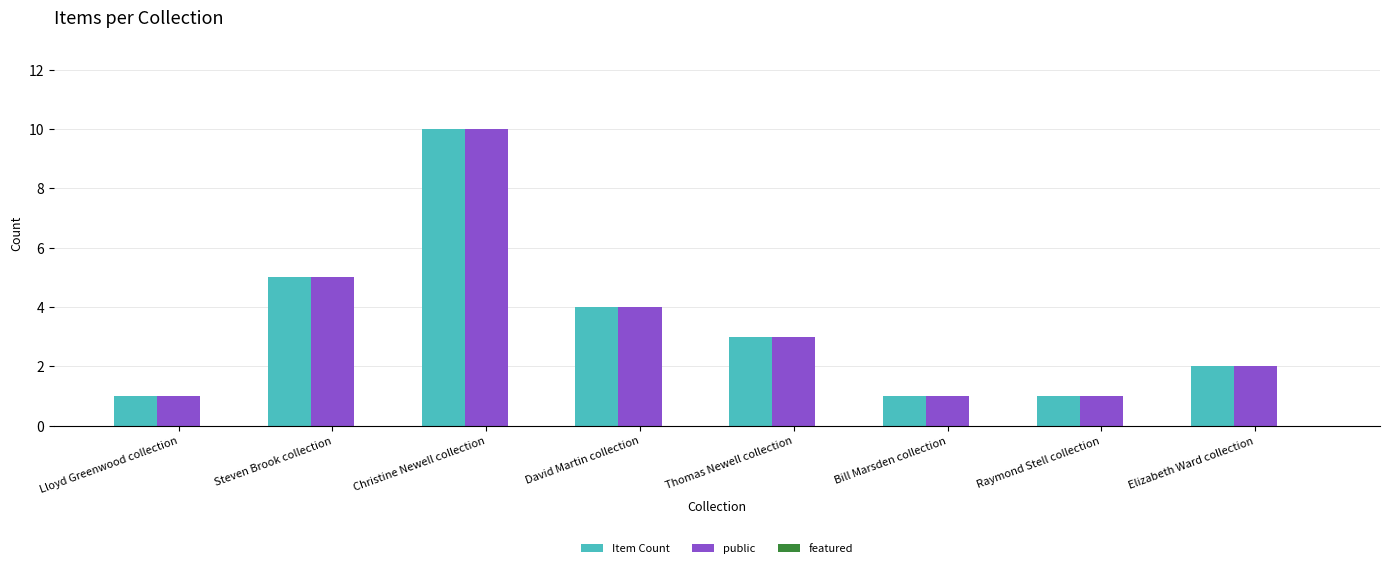

At which category does the chart reach its peak across all series?

Christine Newell collection